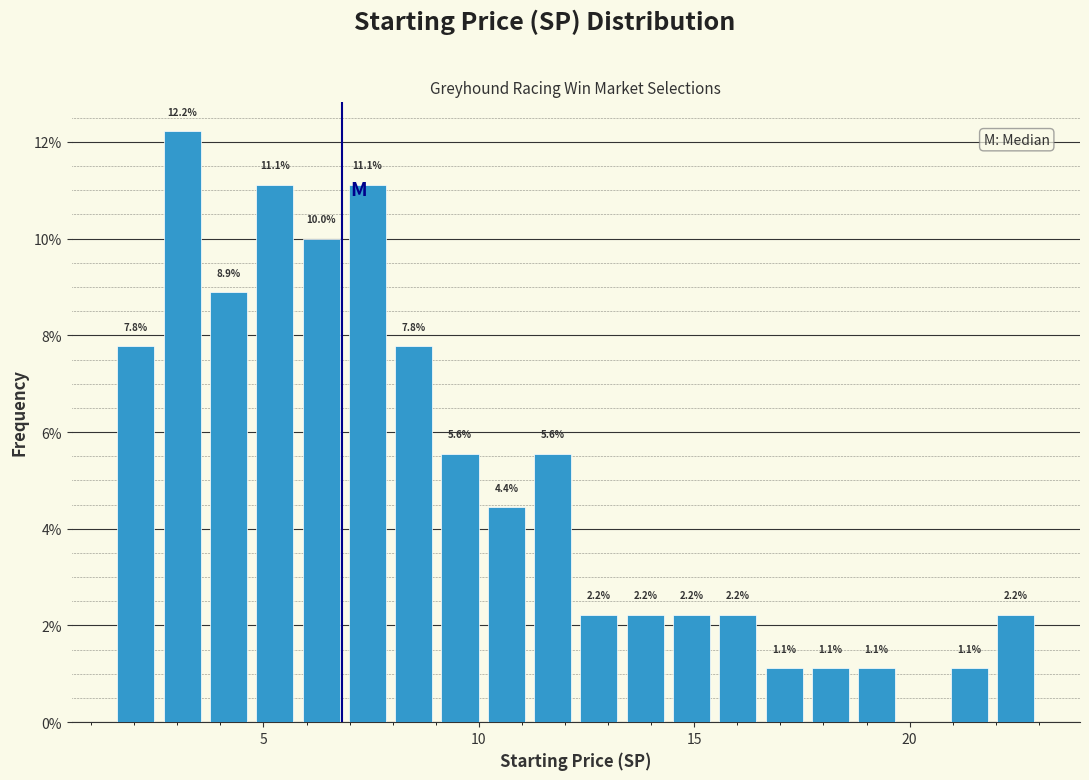

Read against the x-axis, roughly where is the centre of the tallest bar?

3.0